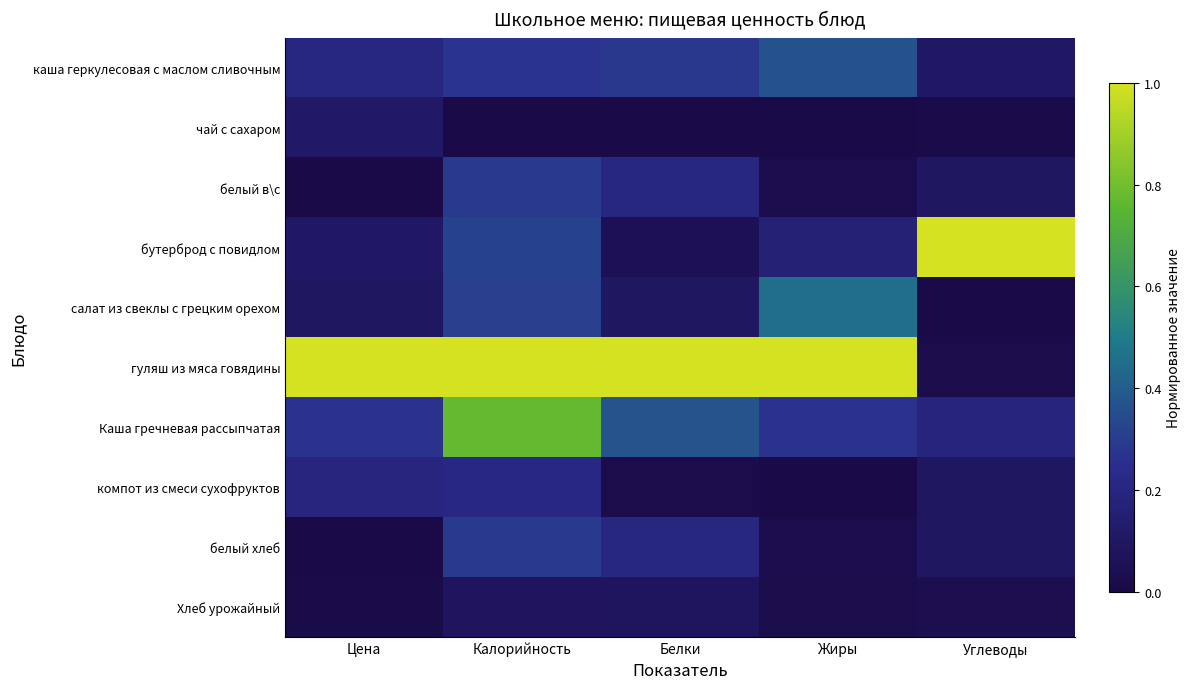

List the series in order of their peak value, lowest first.

Хлеб урожайный, чай с сахаром, компот из смеси сухофруктов, белый в\с, белый хлеб, каша геркулесовая с маслом сливочным, салат из свеклы с грецким орехом, Каша гречневая рассыпчатая, бутерброд с повидлом, гуляш из мяса говядины